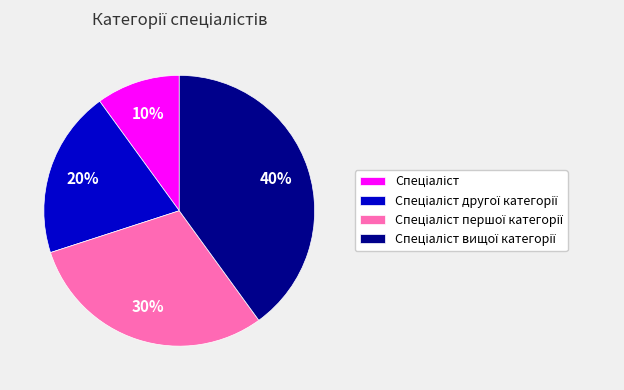

To the nearest percent, what is the difference between the largest and smallest slice percentages?

30%